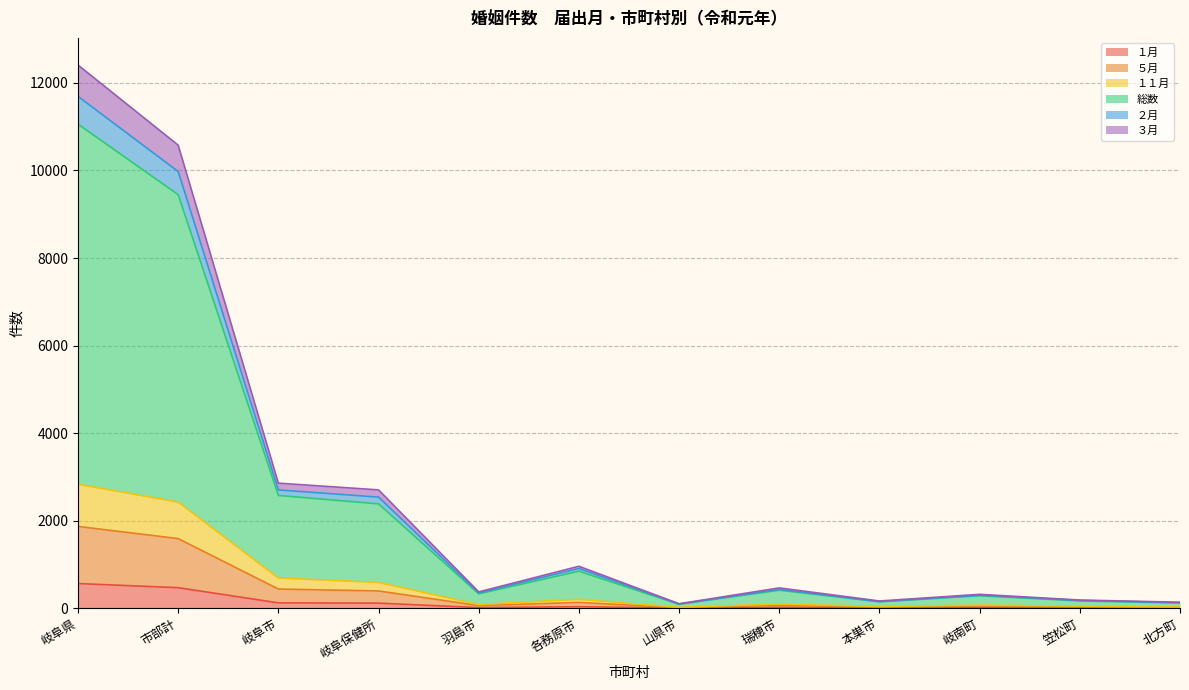

Rank the series at 瑞穂市 from highest to lowest value.

総数, ２月, ３月, ５月, １１月, １月